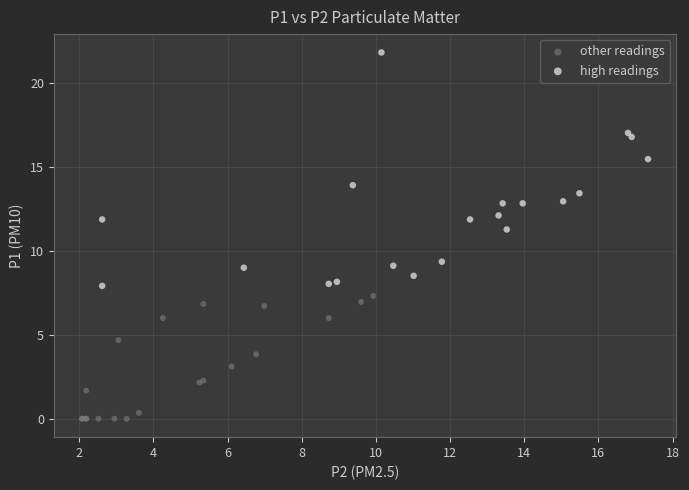

What are all the series names shown in the legend?

other readings, high readings